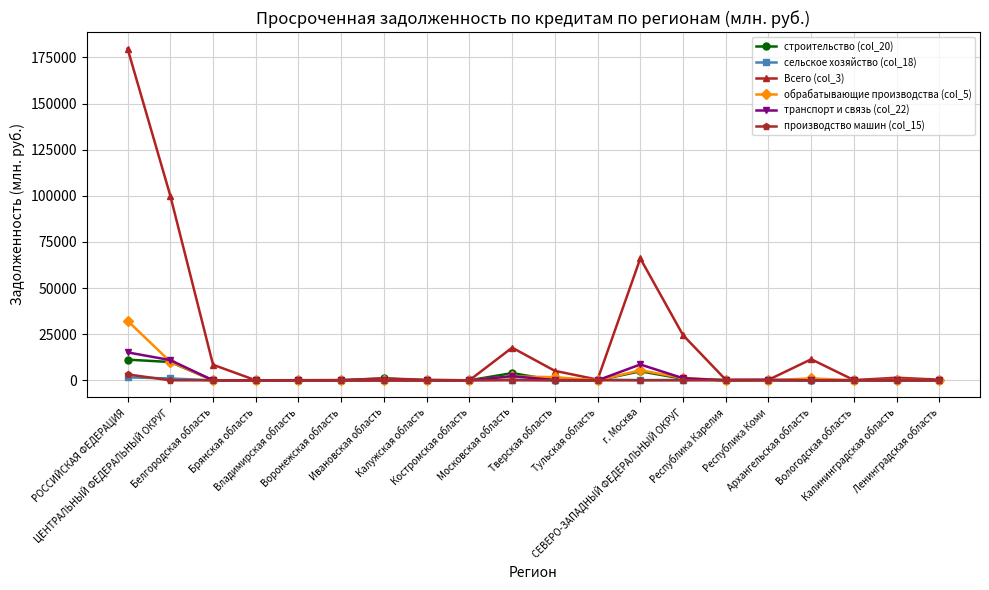

What is the greatest value displayed?

179786